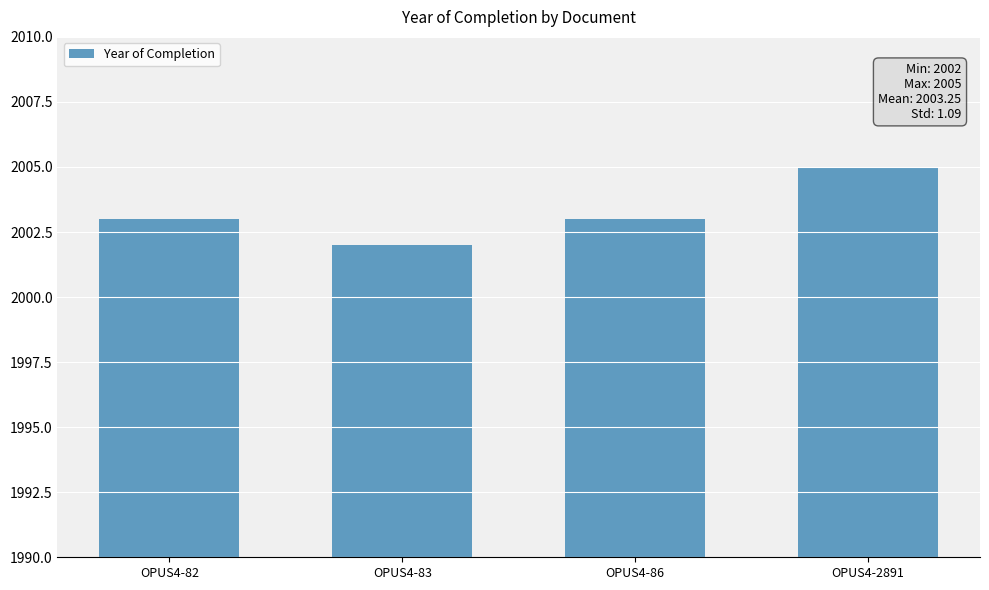

Count the values in the range 2003 to 2005.

3